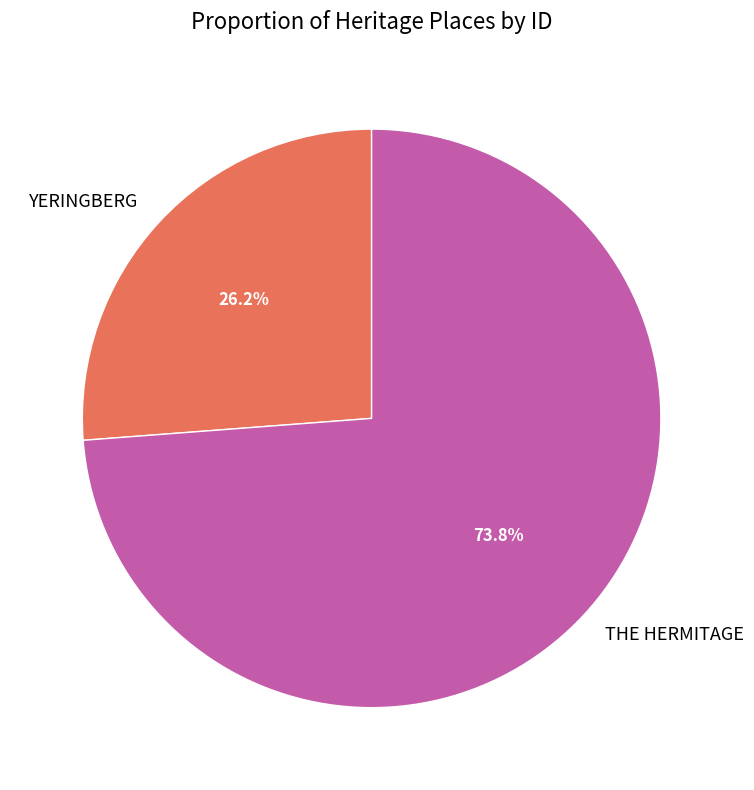

Do YERINGBERG and THE HERMITAGE together represent more than half of the pie?

Yes